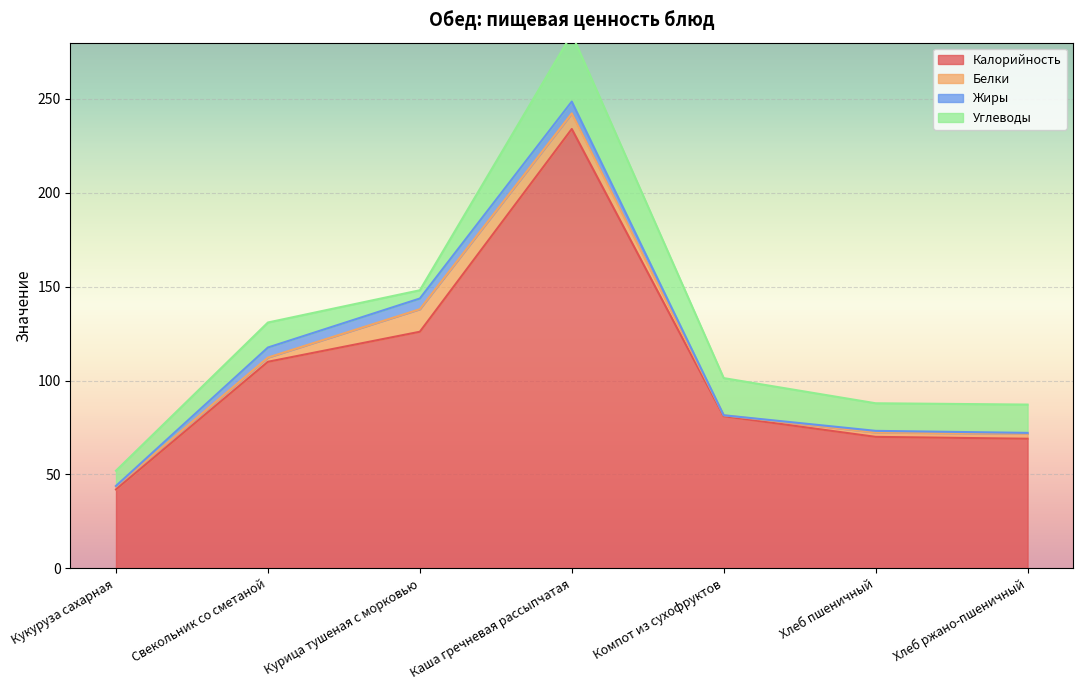

The value of Белки at Курица тушеная с морковью is 12.0. True or false?

True